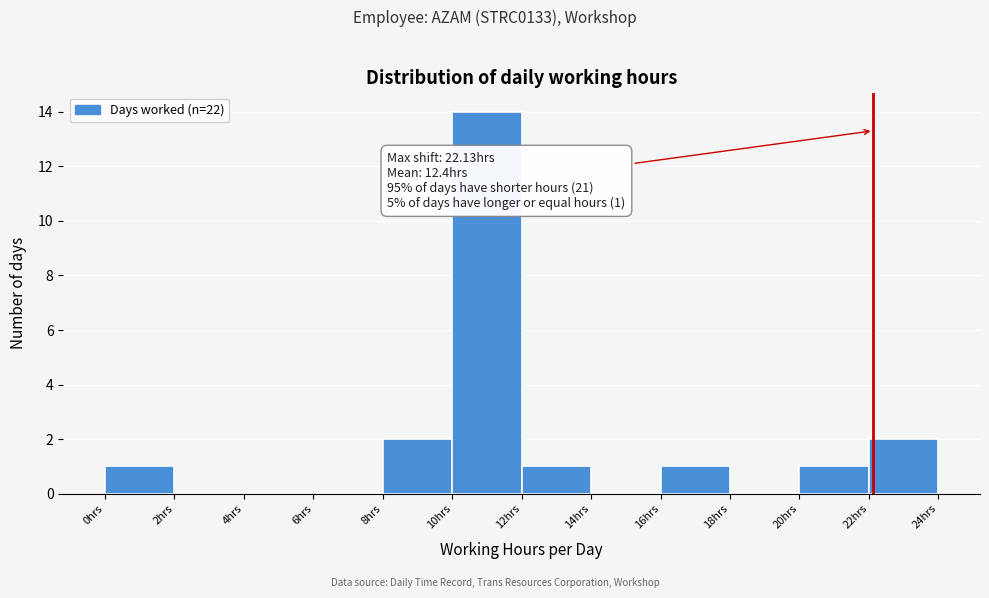

Which range on the x-axis has the tallest bar?

10 to 12